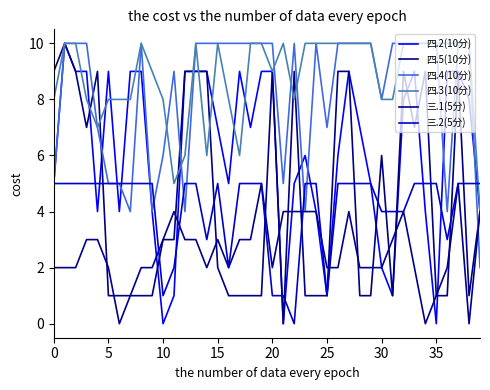

At how many categories does at least one series exceed 0?

40